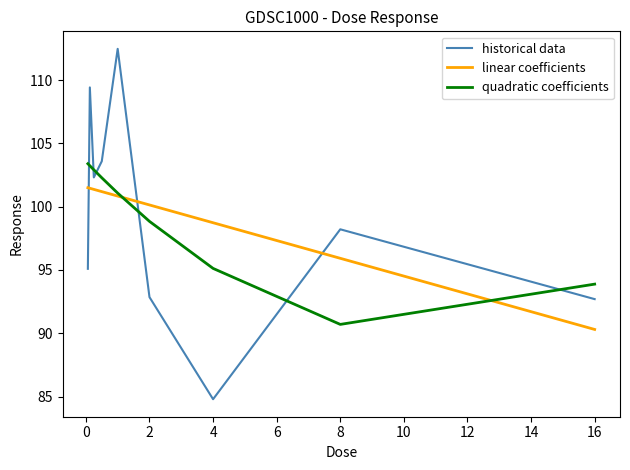

How many lines are shown in the chart?

3